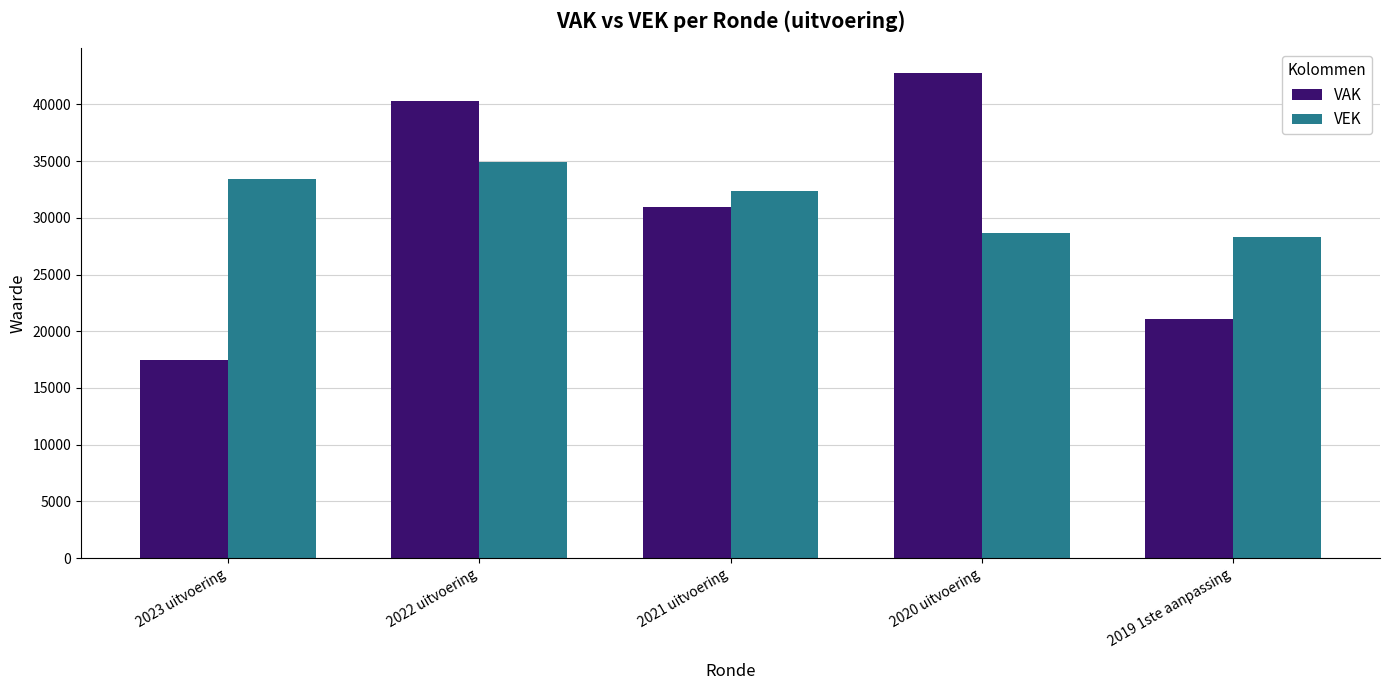

Reading left to right, list all the values displayed in this chart.

VAK: 17469	40271	30970	42806	21121
VEK: 33425	34960	32322	28672	28303